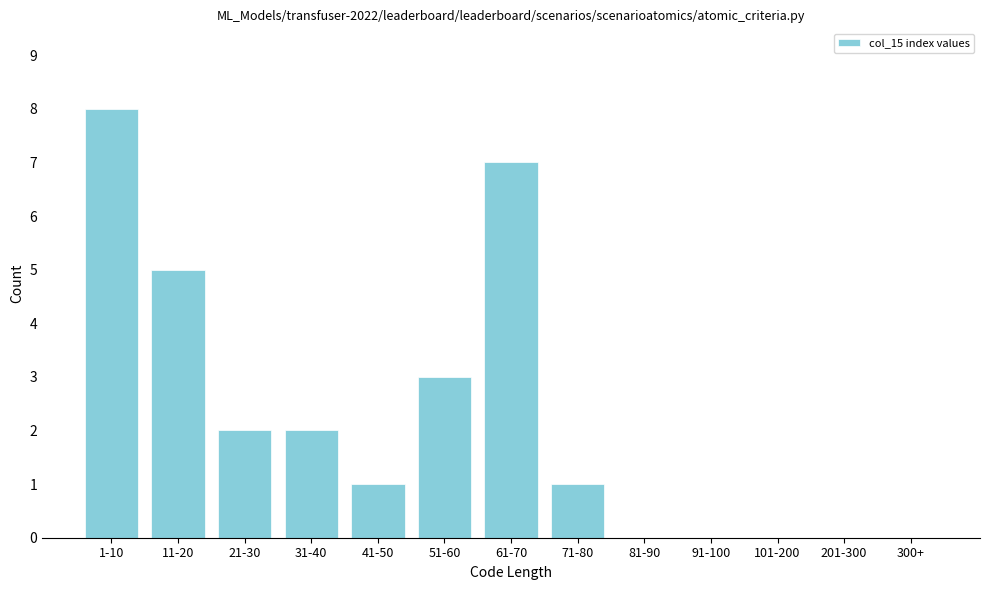

Reading left to right, list all the values displayed in this chart.

1-10=8	11-20=5	21-30=2	31-40=2	41-50=1	51-60=3	61-70=7	71-80=1	81-90=0	91-100=0	101-200=0	201-300=0	300+=0